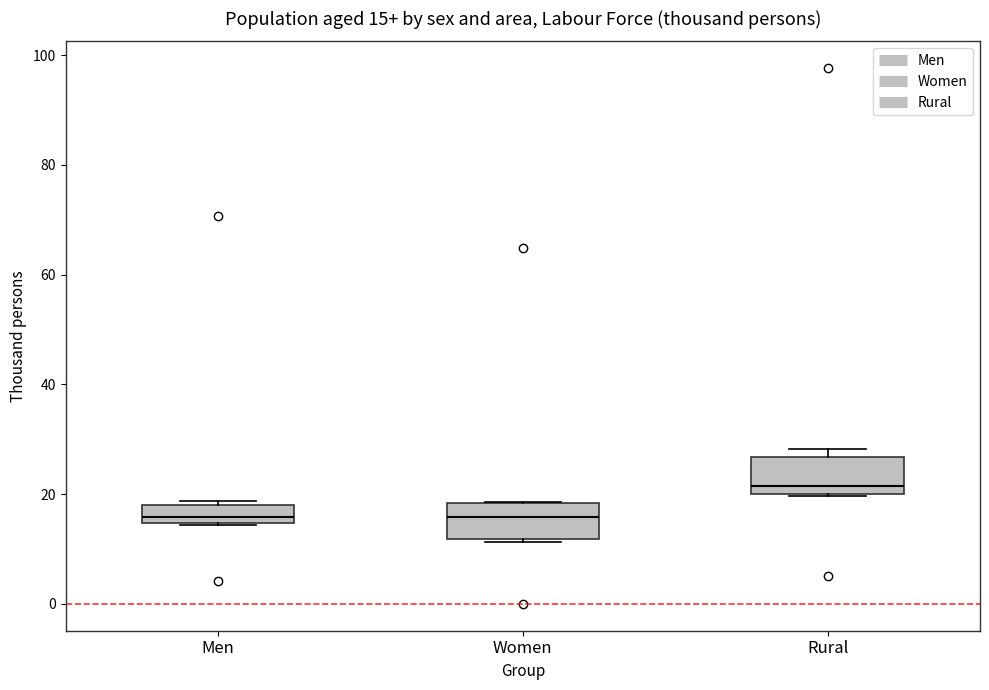

Which box's median line is the highest?

Rural